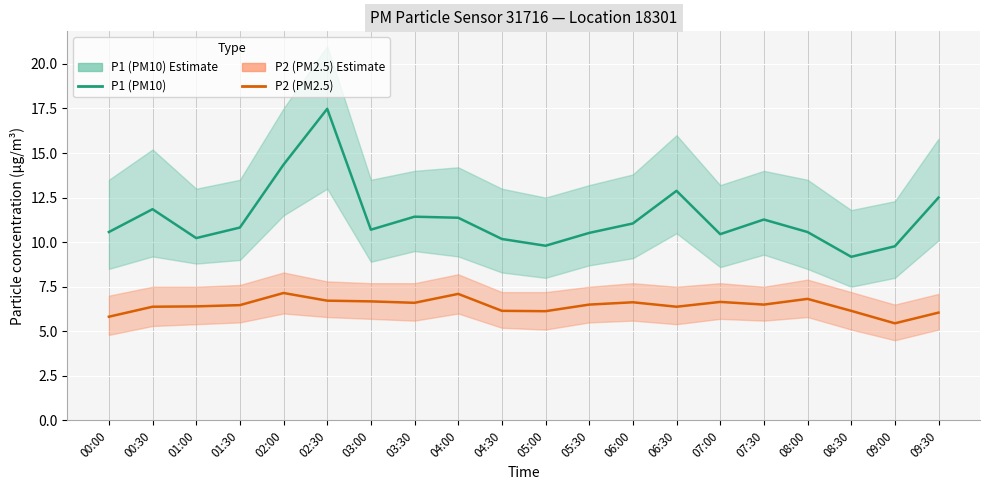

What is the spread (max minus min) of values at 01:00?

3.8